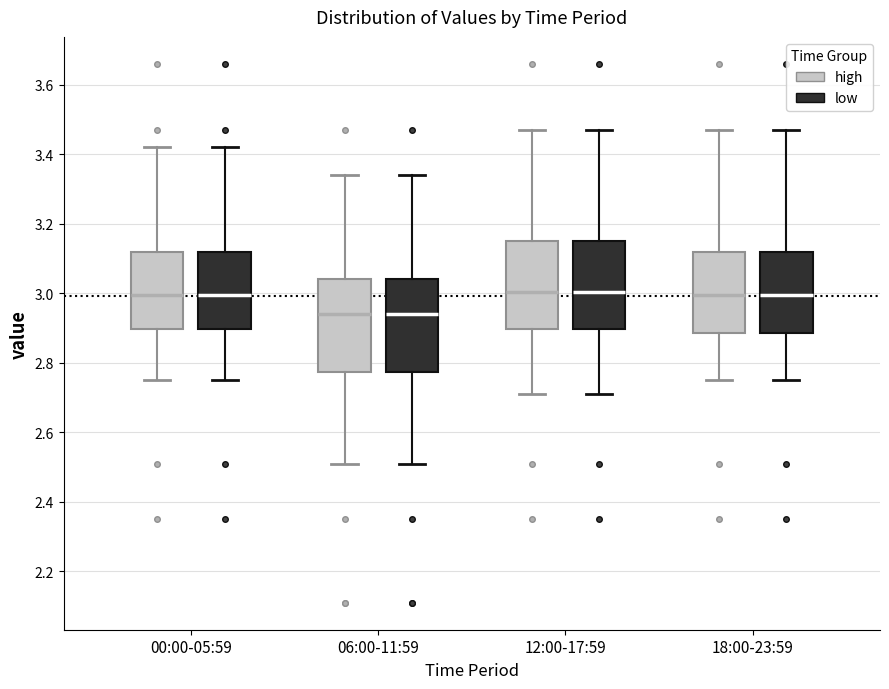

Reading left to right, read every box against the y-axis: the position of its median line, the range the box covers, and the ends of its whiskers. The values are not printed on the chart, so give them approximately, as read against the axis.

00:00-05:59 (high): median 3.00, box 2.90 to 3.12, whiskers 2.76 to 3.42
00:00-05:59 (low): median 3.00, box 2.90 to 3.12, whiskers 2.76 to 3.42
06:00-11:59 (high): median 2.94, box 2.78 to 3.04, whiskers 2.52 to 3.34
06:00-11:59 (low): median 2.94, box 2.78 to 3.04, whiskers 2.52 to 3.34
12:00-17:59 (high): median 3.00, box 2.90 to 3.16, whiskers 2.72 to 3.48
12:00-17:59 (low): median 3.00, box 2.90 to 3.16, whiskers 2.72 to 3.48
18:00-23:59 (high): median 3.00, box 2.88 to 3.12, whiskers 2.76 to 3.48
18:00-23:59 (low): median 3.00, box 2.88 to 3.12, whiskers 2.76 to 3.48